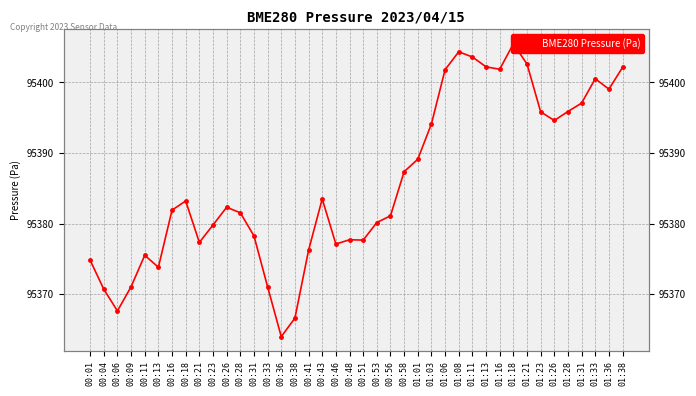

What is the value of the 39th point from the left?

95399.1